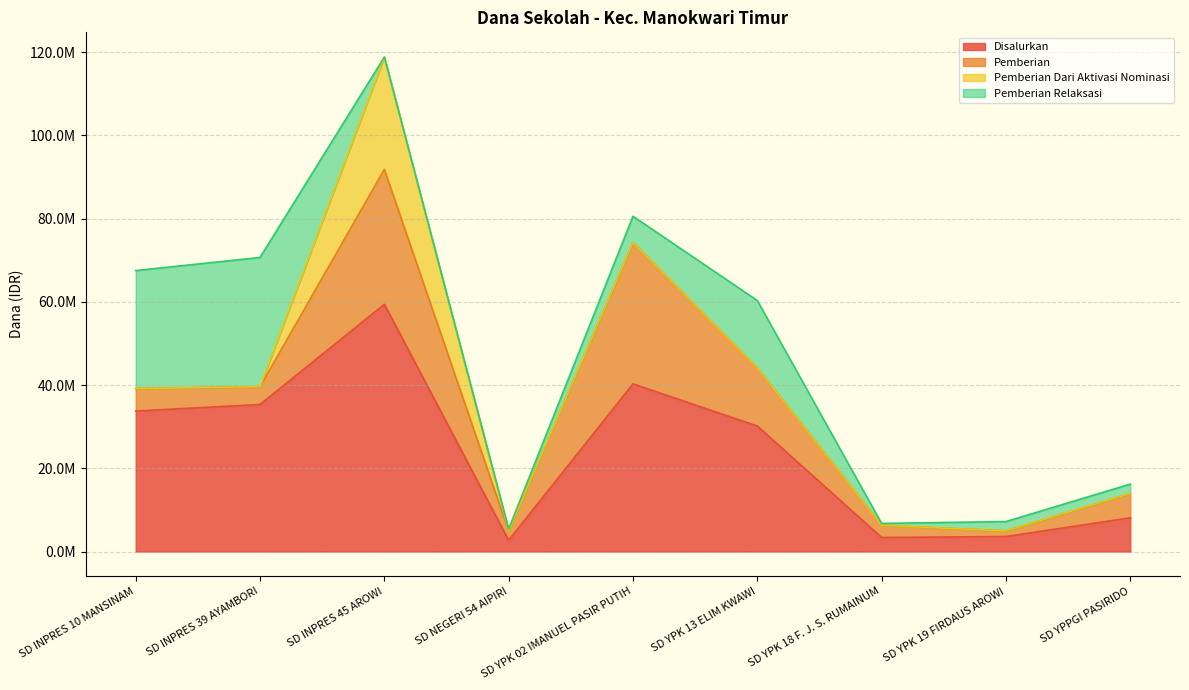

How many interior local peaks does the Pemberian Dari Aktivasi Nominasi series have?

1